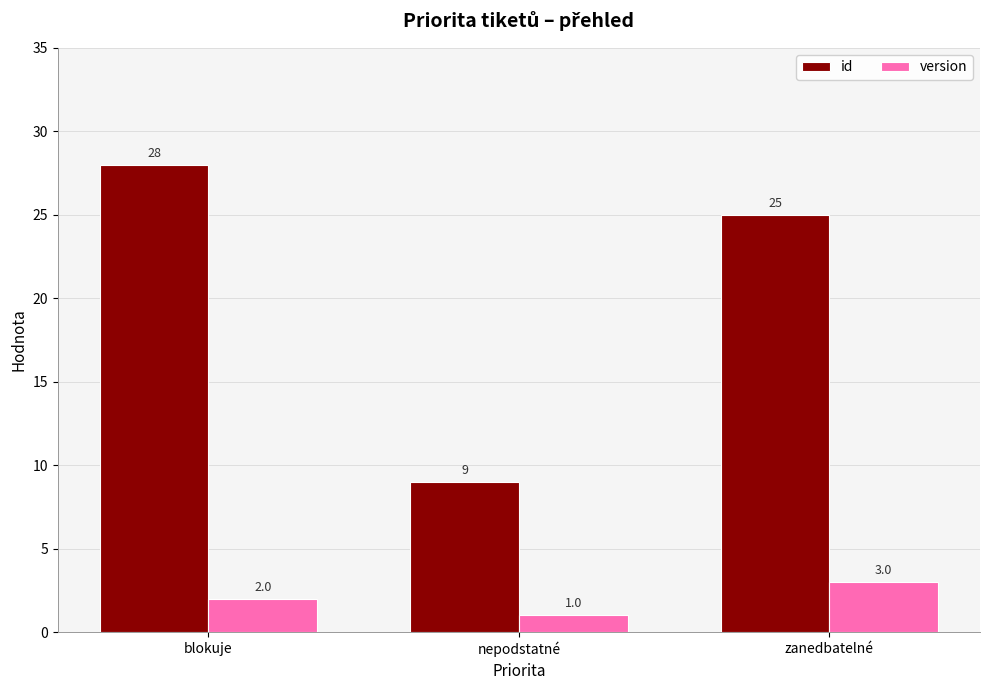

The value of id at nepodstatné is 4. True or false?

False